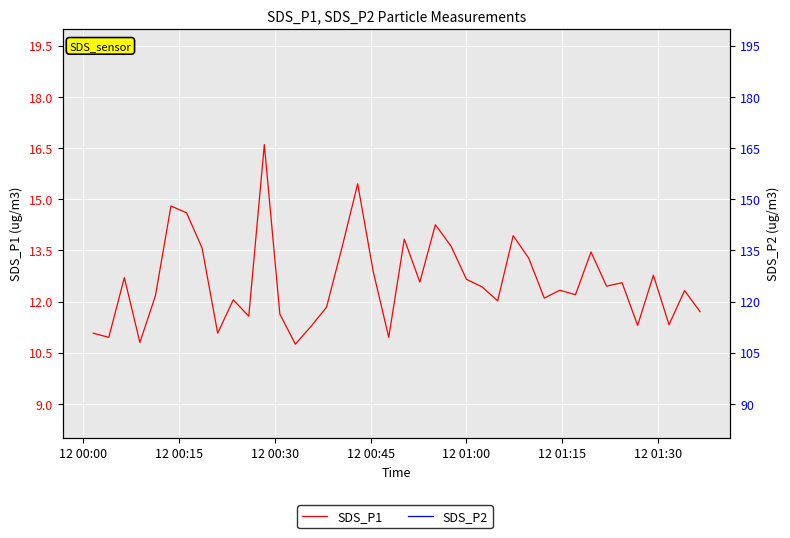

How many lines are shown in the chart?

2